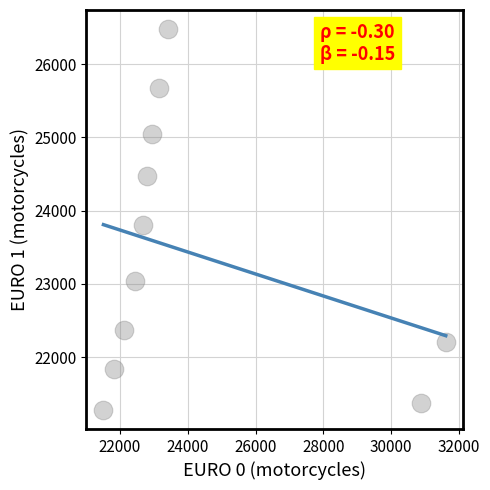

What Y value in the scatter plot is closest to 23878?

23809